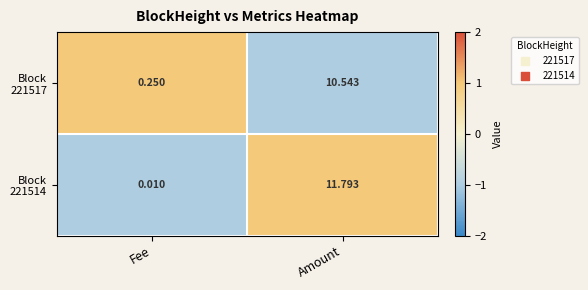

At how many categories does at least one series exceed 0?

2